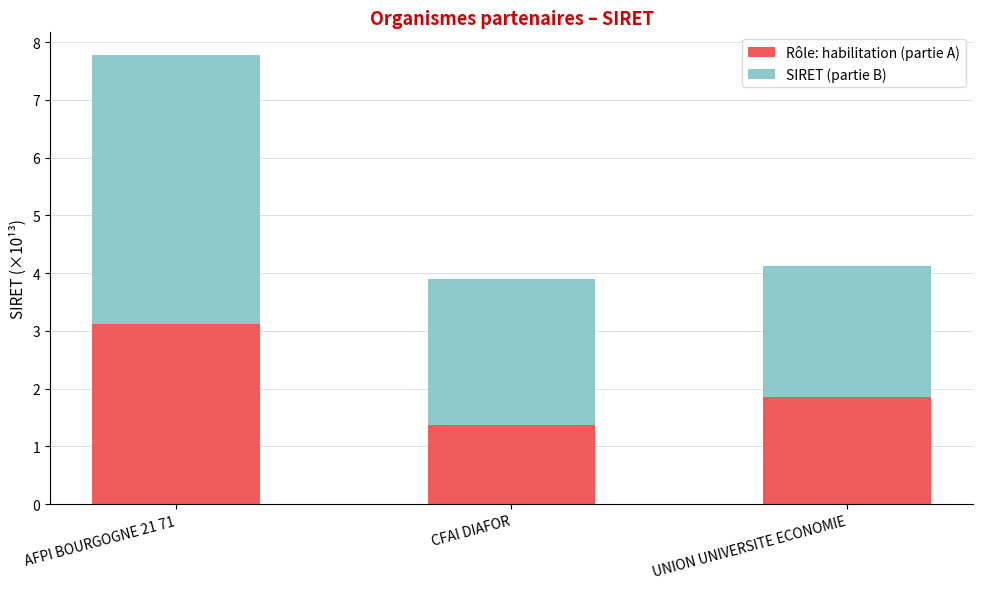

Where is Rôle: habilitation (partie A) nearest to the value 2?

UNION UNIVERSITE ECONOMIE